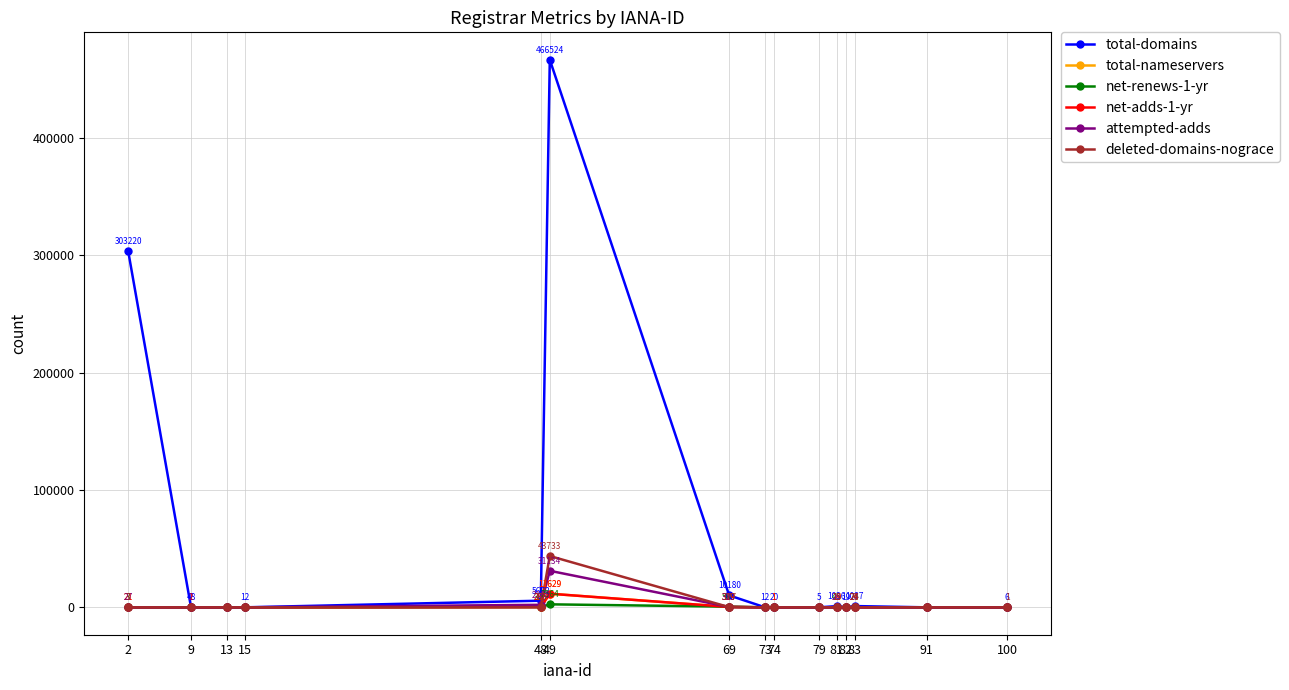

Which series has the largest range (max minus min)?

total-domains